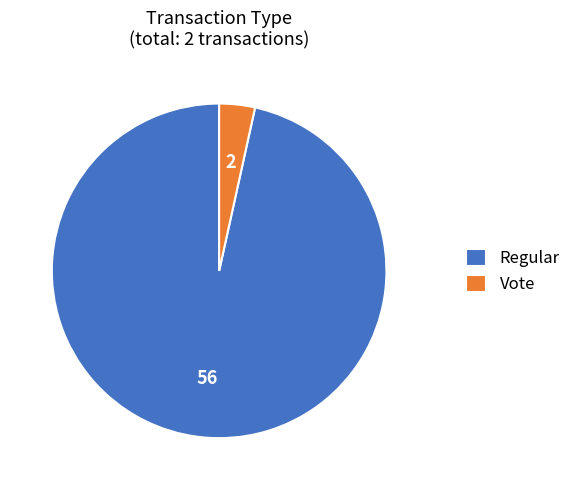

How many slices are in this pie chart?

2